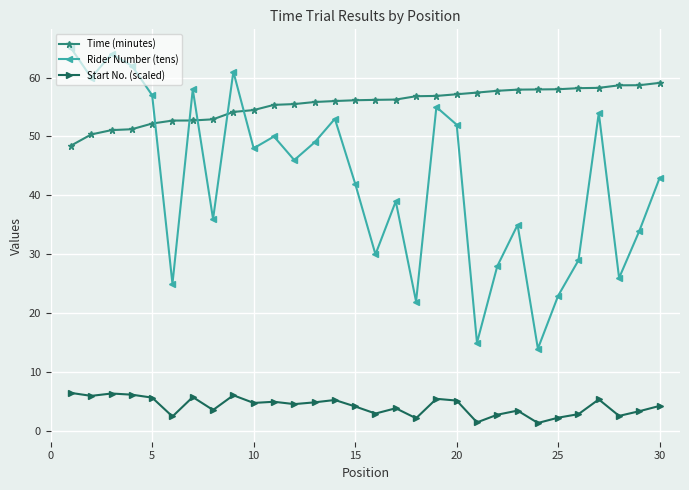

True or false: Start No. (scaled) has more than 0 interior local peaks.

True